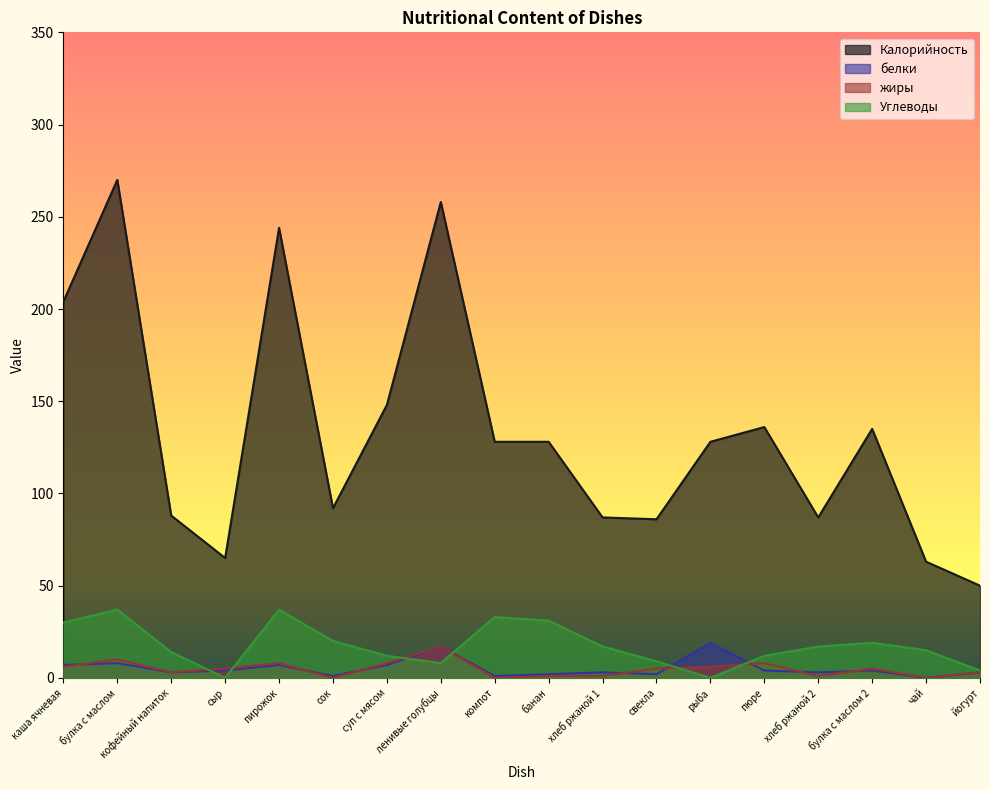

What is the average value of the жиры series?

5